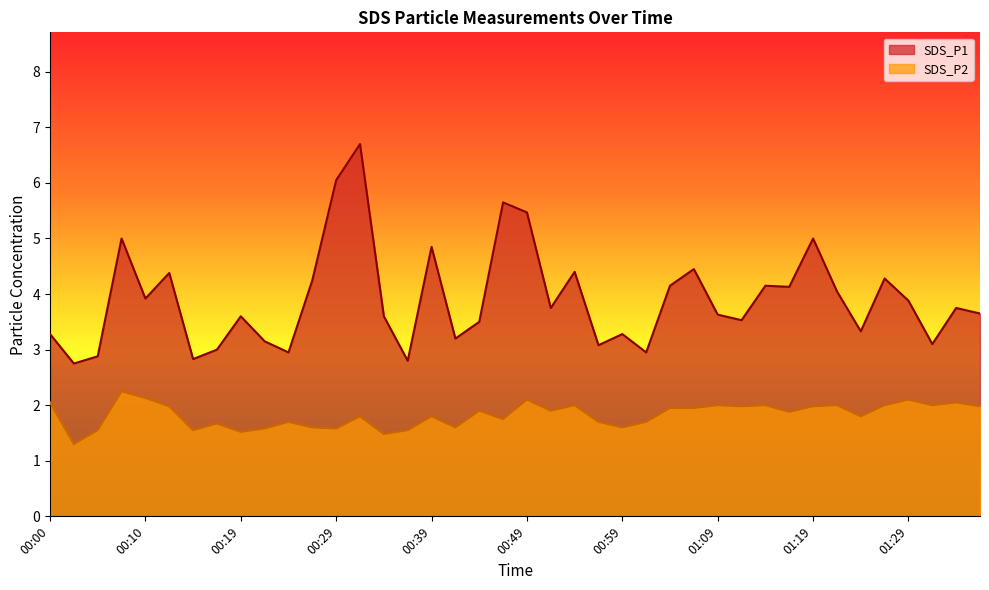

Reading left to right, what are all the values shown in this chart?

SDS_P1: 3.3	2.8	2.9	5.0	3.9	4.4	2.8	3.0	3.6	3.1	3.0	4.2	6.0	6.7	3.6	2.8	4.8	3.2	3.5	5.7	5.5	3.8	4.4	3.1	3.3	3.0	4.2	4.5	3.6	3.5	4.2	4.1	5.0	4.0	3.3	4.3	3.9	3.1	3.8	3.6
SDS_P2: 2.0	1.3	1.6	2.2	2.1	2.0	1.6	1.7	1.5	1.6	1.7	1.6	1.6	1.8	1.5	1.6	1.8	1.6	1.9	1.8	2.1	1.9	2.0	1.7	1.6	1.7	1.9	1.9	2.0	2.0	2.0	1.9	2.0	2.0	1.8	2.0	2.1	2.0	2.0	2.0